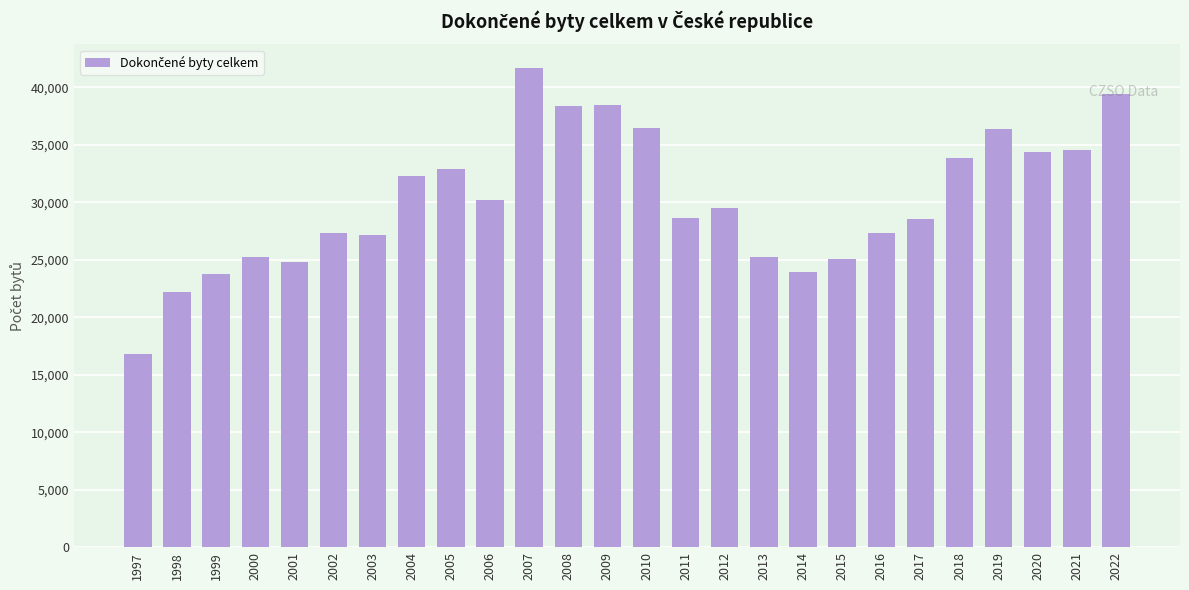

What is the change in value from 2006 to 2007?

+11459